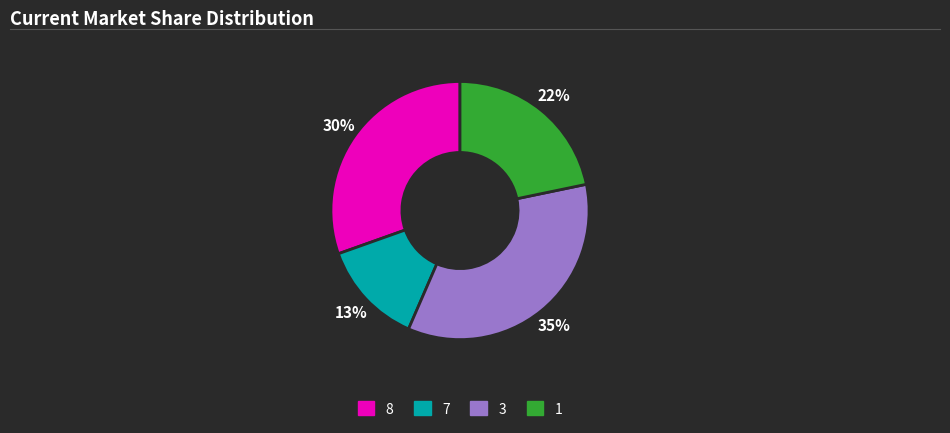

How many slices are in this pie chart?

4